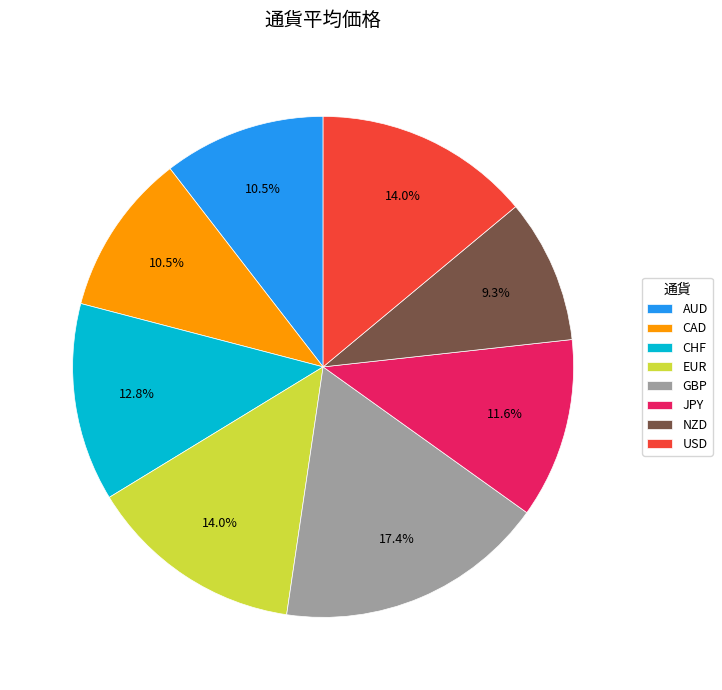

Which slice is the largest?

GBP